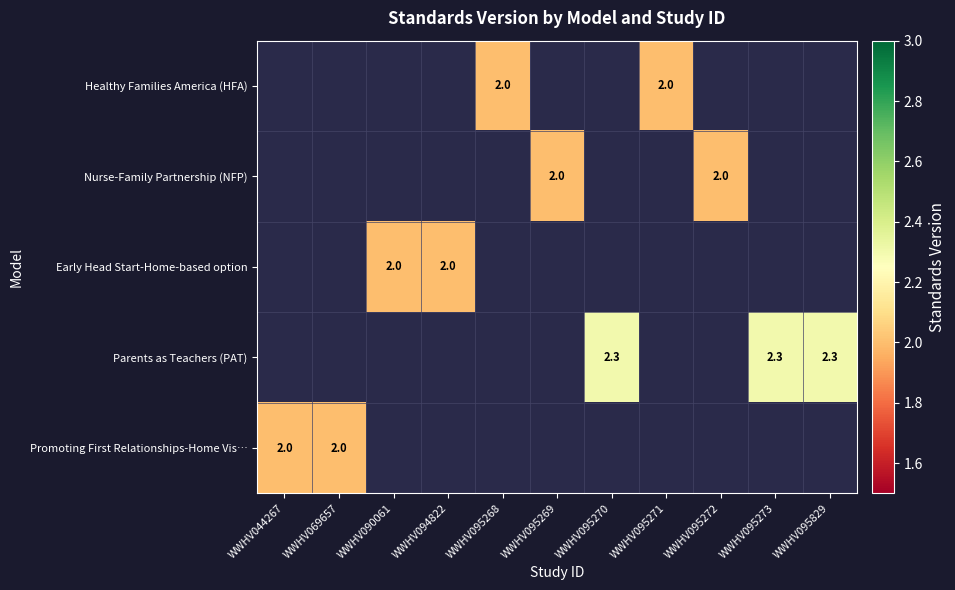

At which category does the chart reach its peak across all series?

WWHV095270